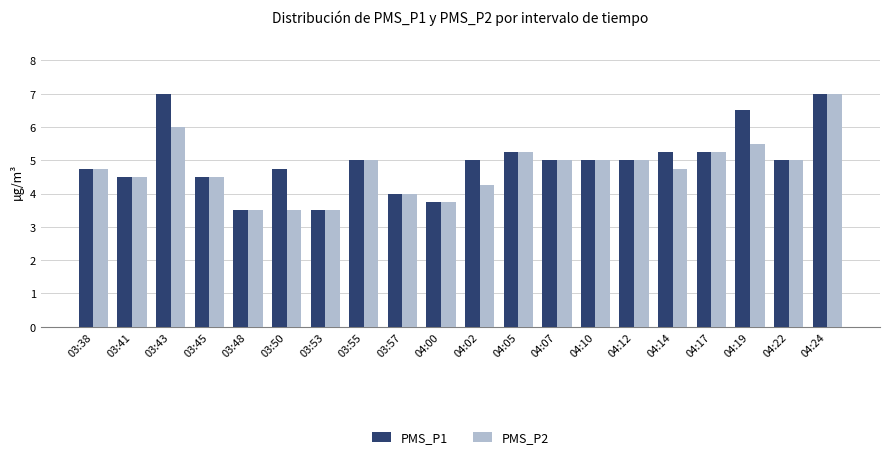

What is the difference between the second highest and second lowest values in the PMS_P1 series?

3.5